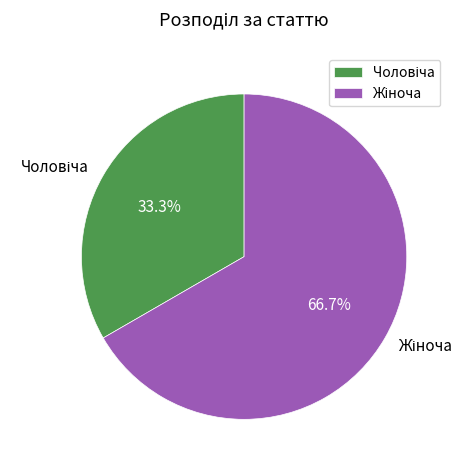

Does any single category account for the majority?

Yes